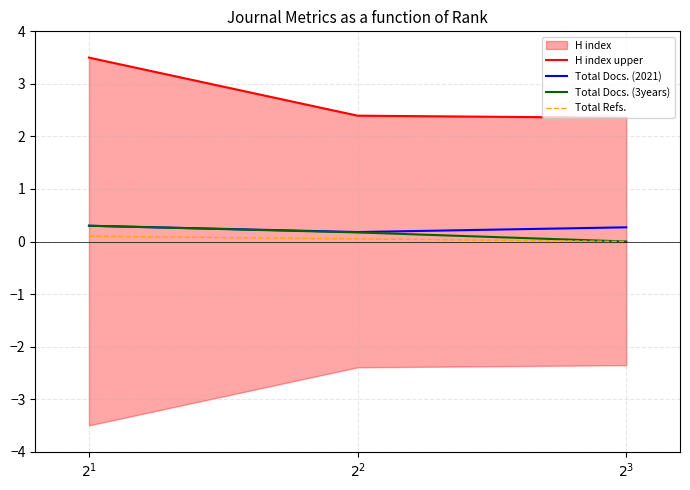

Rank the series at $2^3$ from lowest to highest value.

Total Docs. (3years), Total Refs., Total Docs. (2021), H index upper